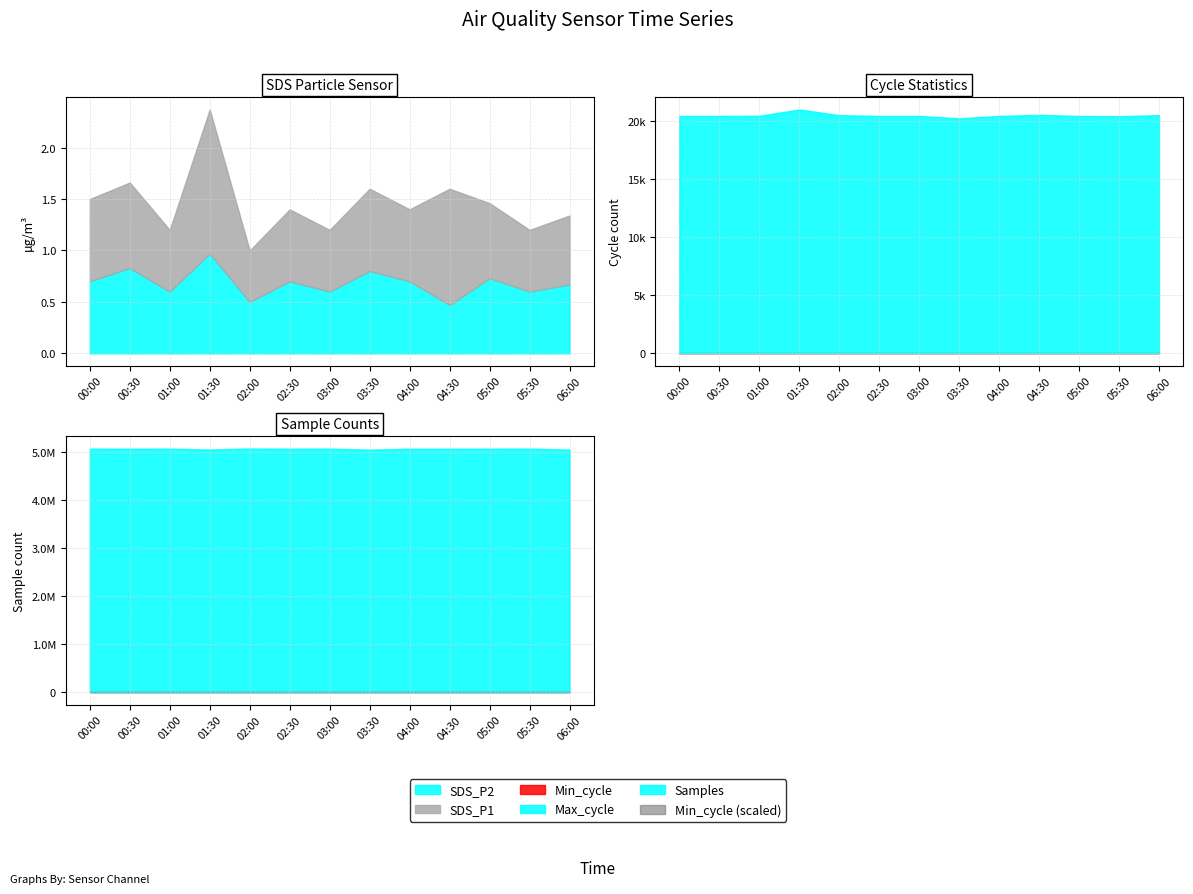

In SDS_P2, how many points are lower than both neighbors (excluding endpoints)?

5